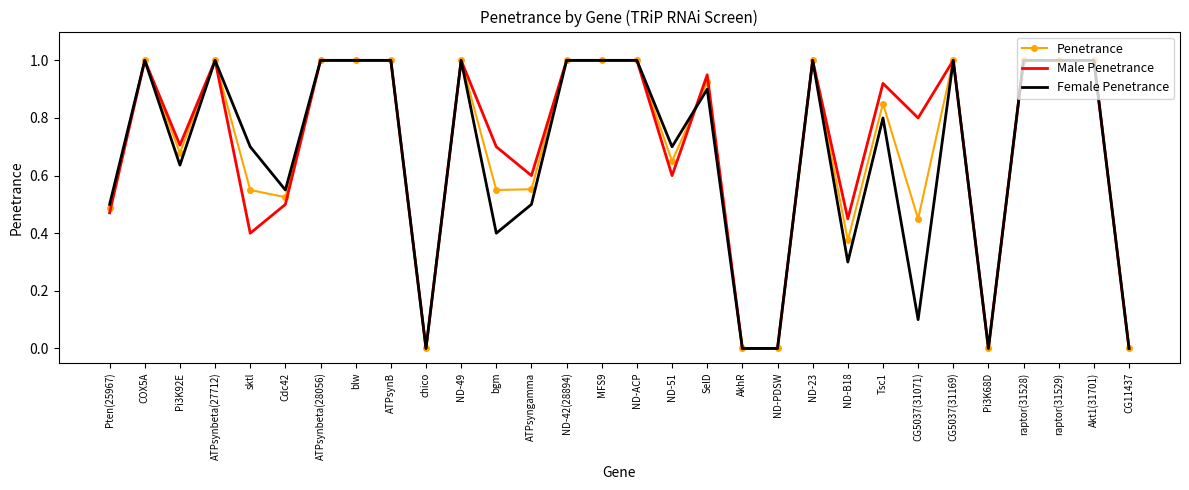

What is the difference between the highest and lowest values at Pi3K92E?

0.1